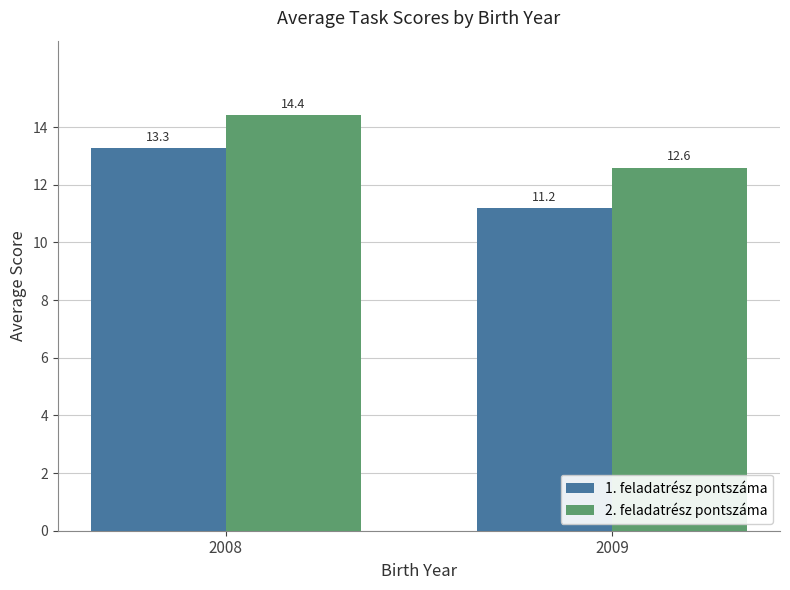

Reading right to left, transcribe all the data shown in this chart.

1. feladatrész pontszáma: 2009=11.2	2008=13.3
2. feladatrész pontszáma: 2009=12.6	2008=14.4